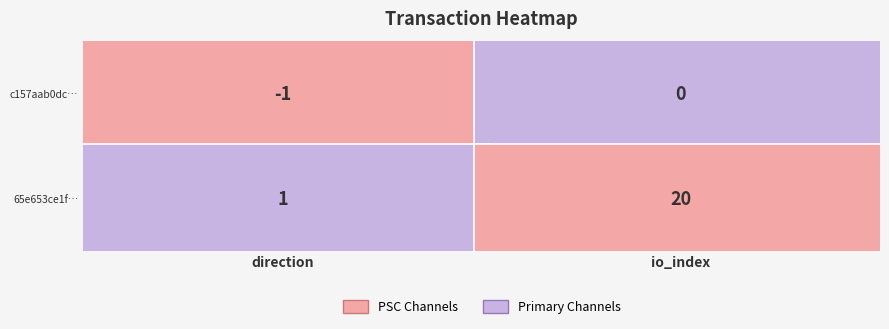

Which series has the widest spread of values?

65e653ce1f46f4d6d3d82d8f21632f5f5efb564